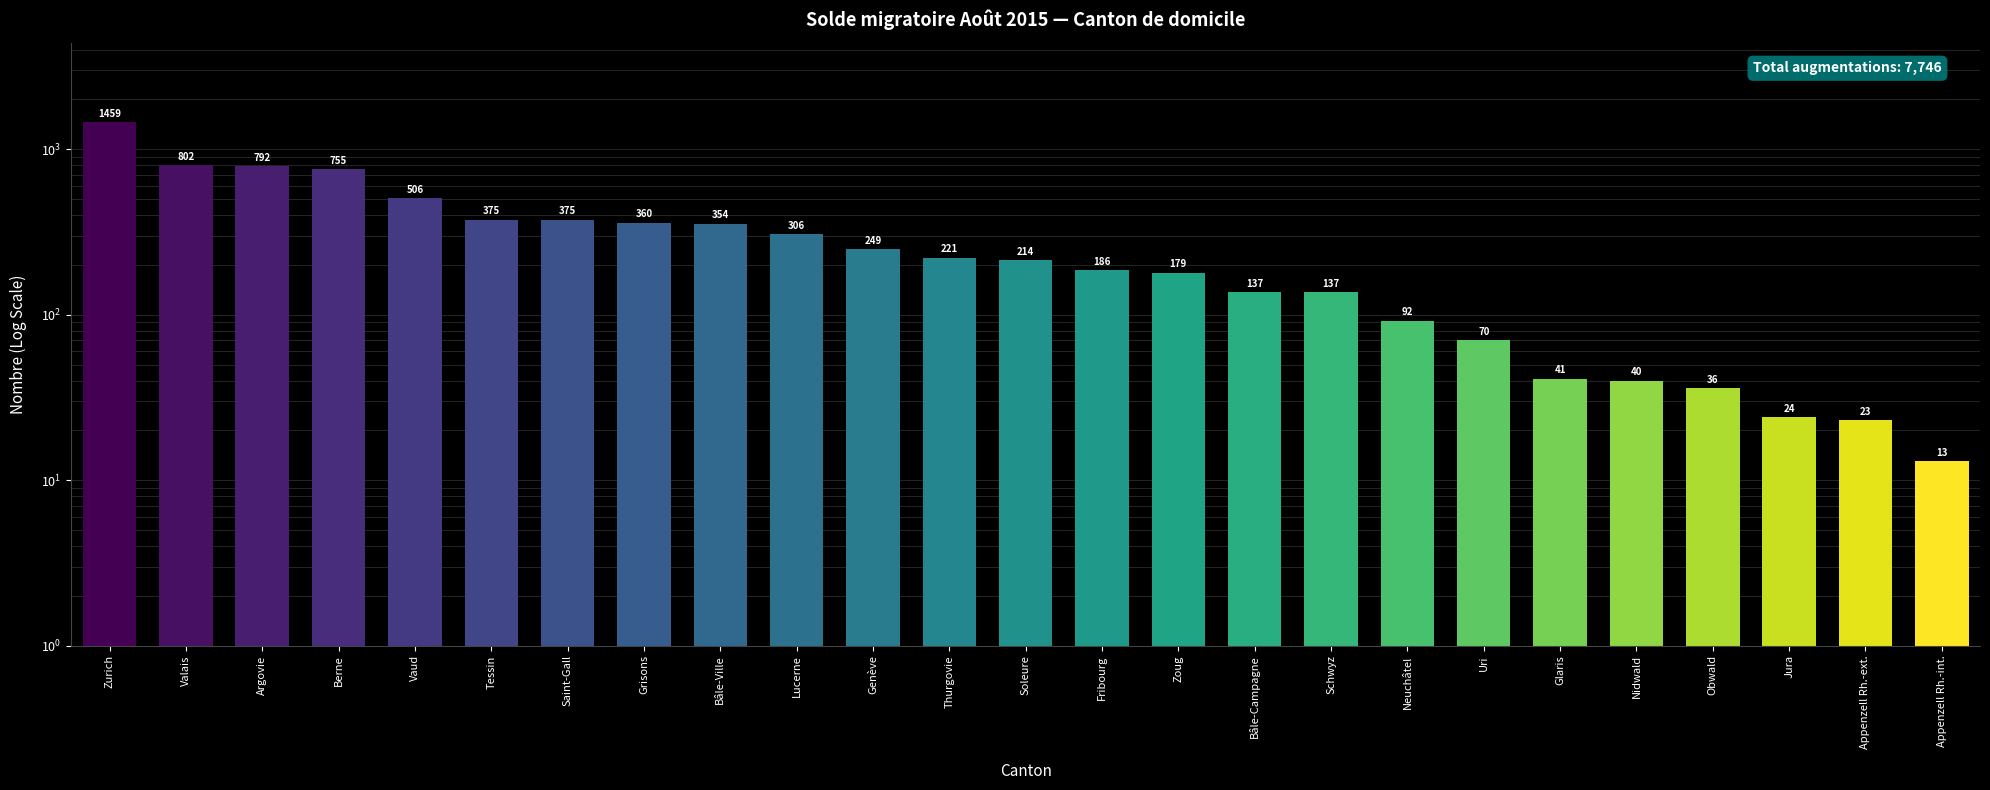

Approximately how many times larger is the value at Bâle-Ville compared to Zoug?

2.0